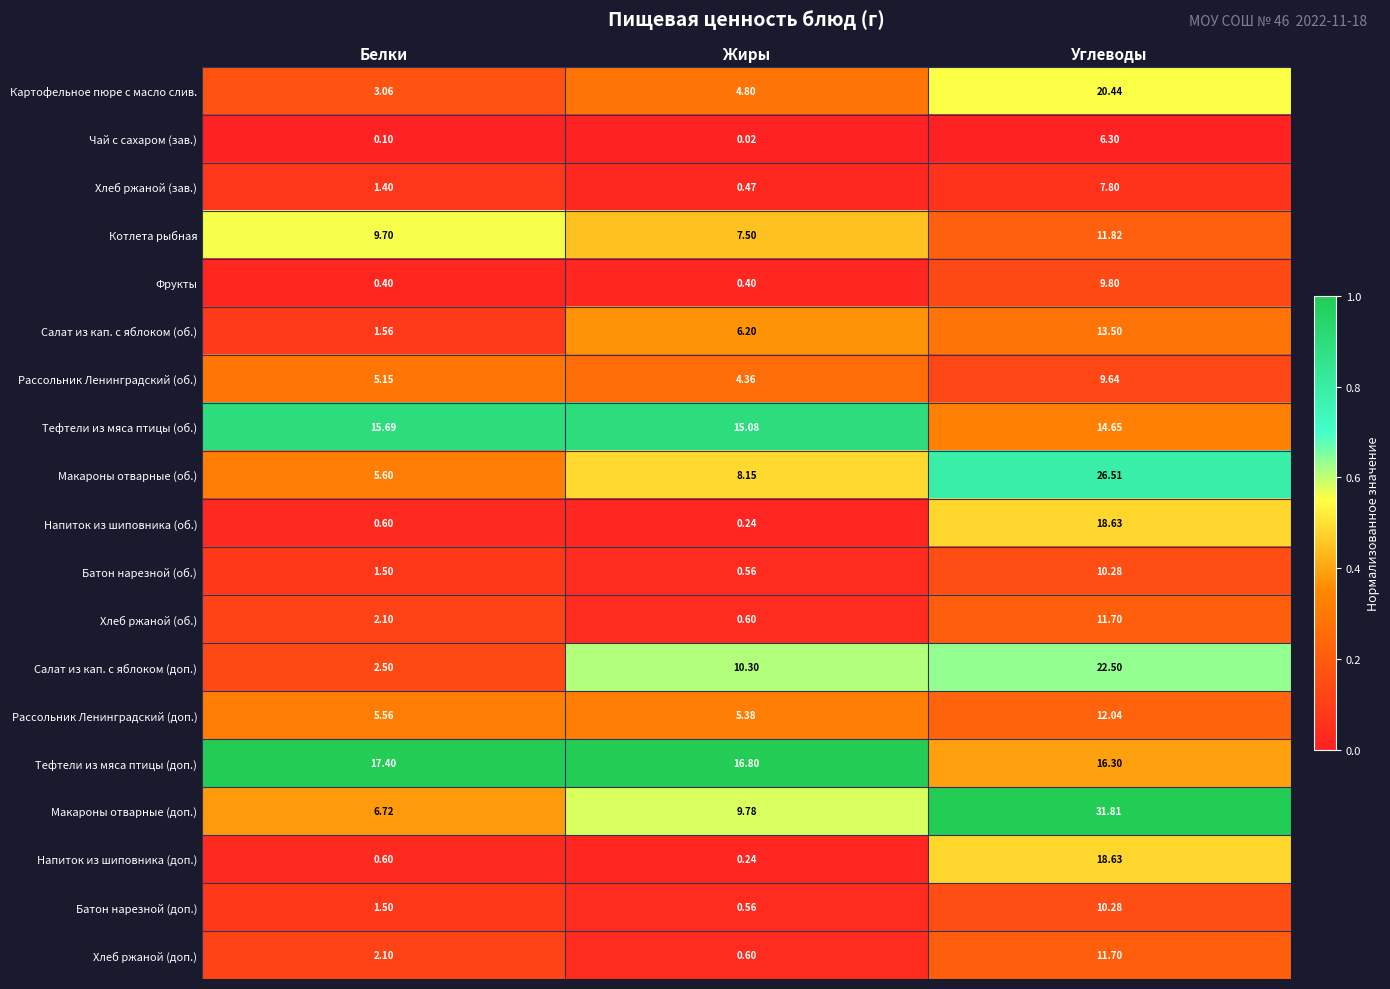

Where is Батон нарезной (доп.) nearest to the value 5?

Белки